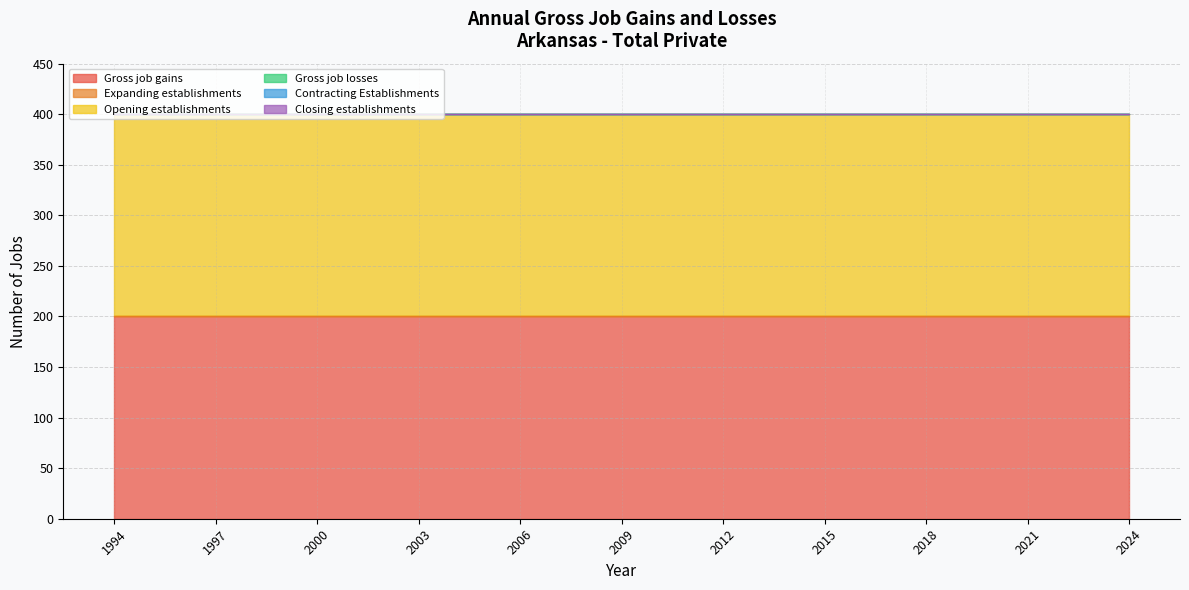

Between 2002 and 2008, which series saw the biggest shift?

Gross job gains